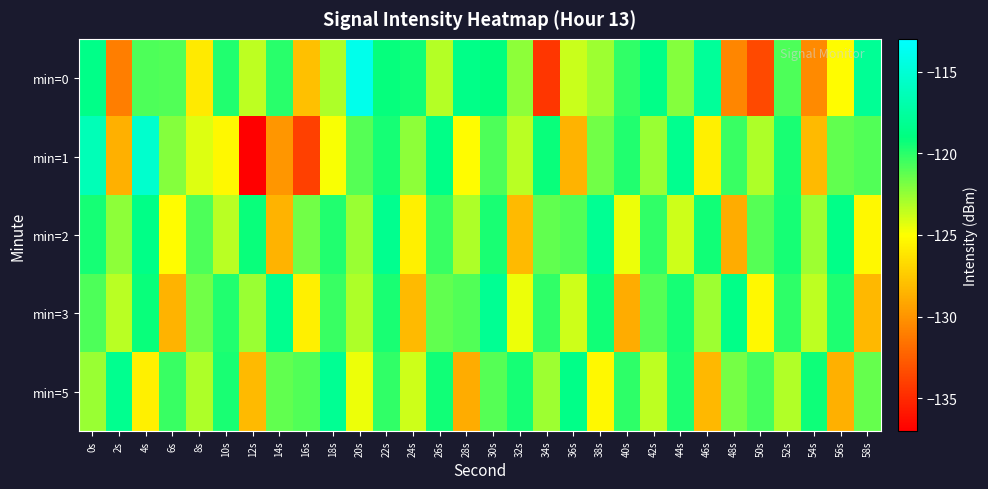

List the series in order of their peak value, lowest first.

min=2, min=3, min=5, min=1, min=0